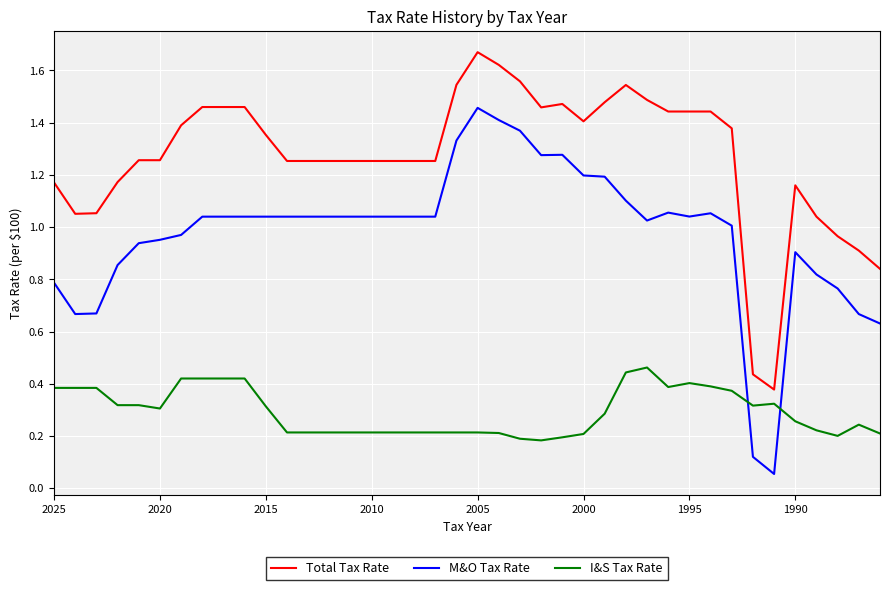

How many data points does each series have?

40